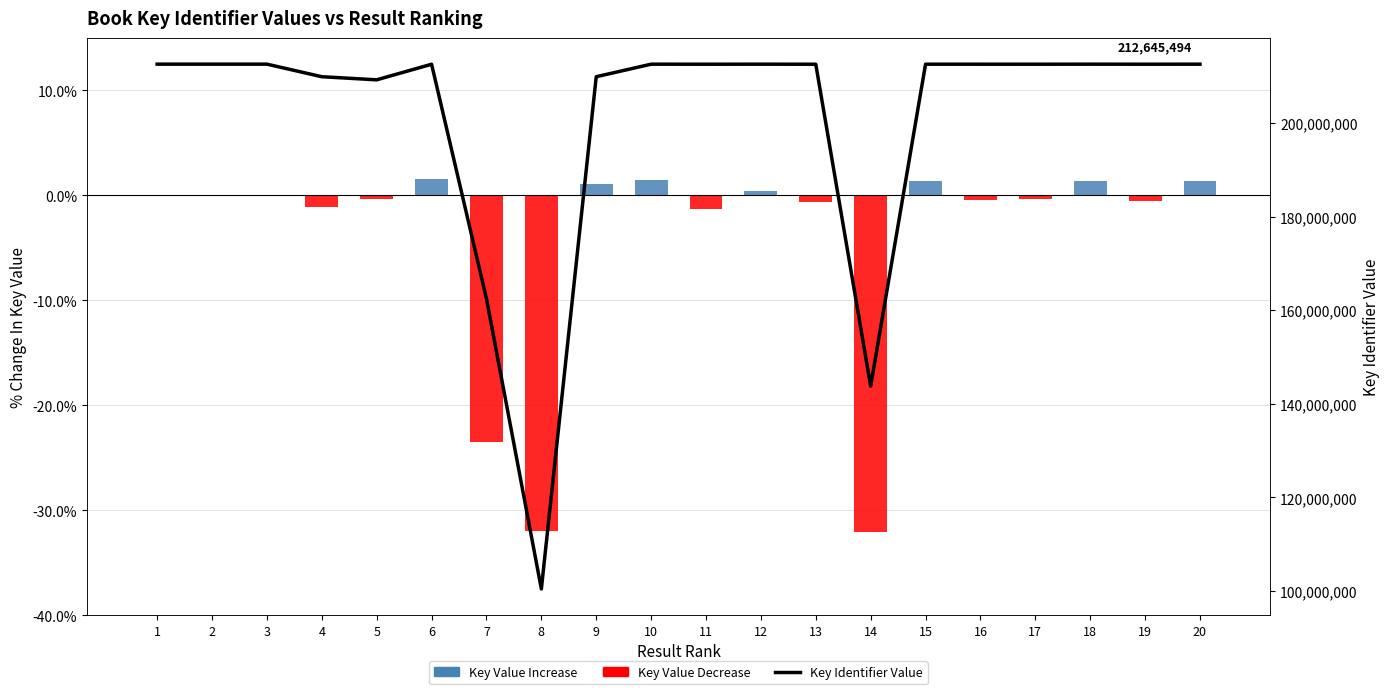

What is the maximum value shown in the chart?

212651127.0